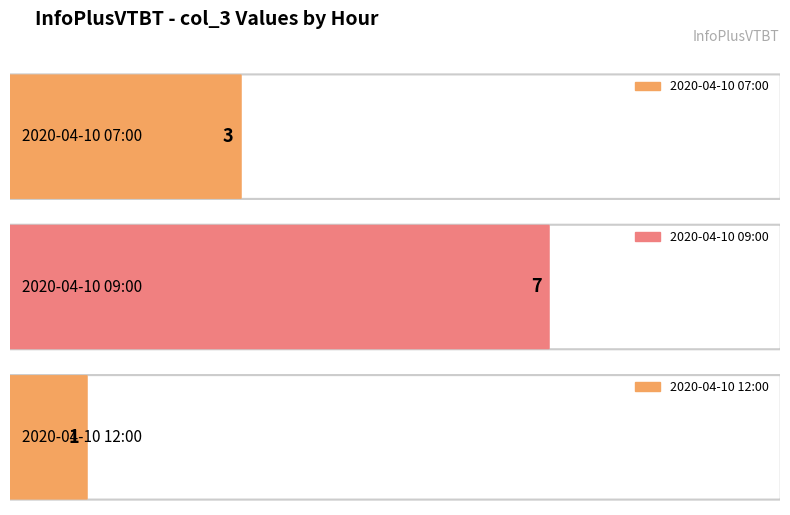

Which has a higher value, 2020-04-10 12:00 or 2020-04-10 09:00?

2020-04-10 09:00